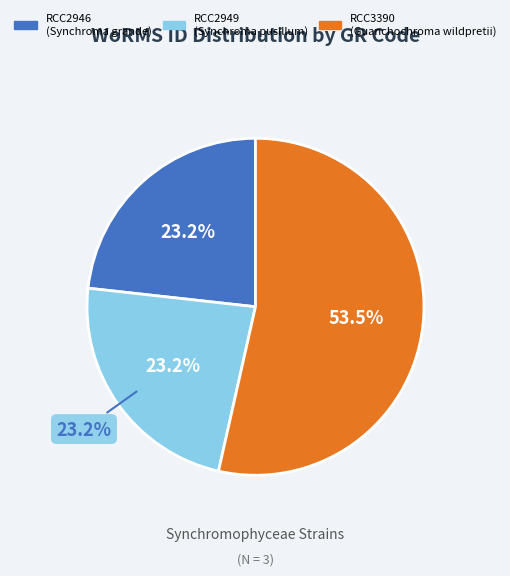

What percentage is the RCC2946 slice, to the nearest percent?

23%